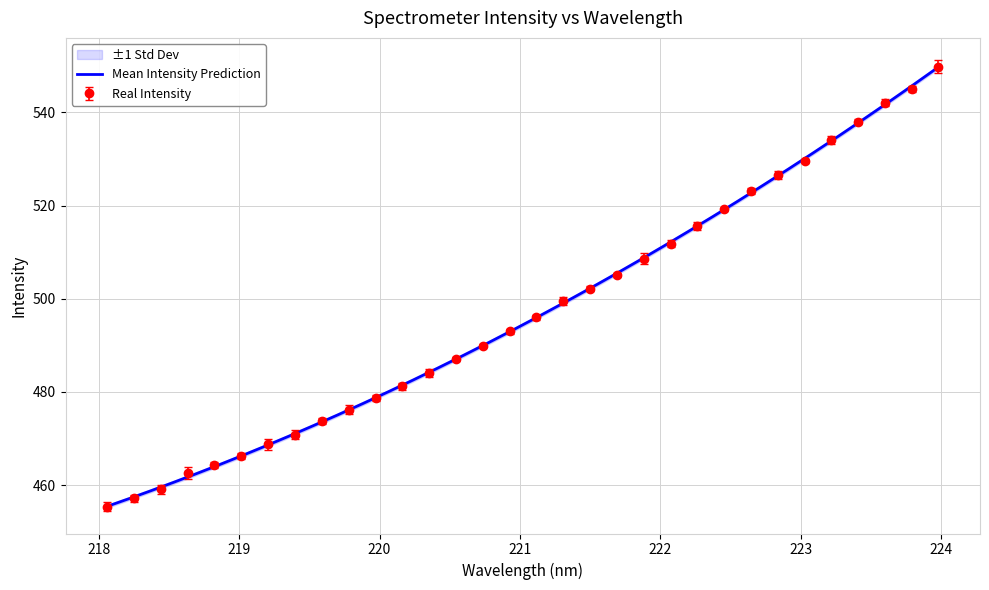

What is the value of the Real Intensity point at the 32nd from the left?

549.8